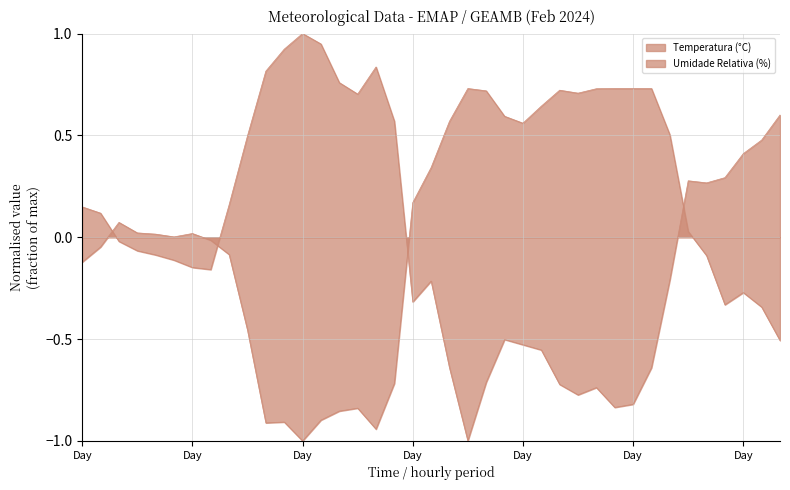

Does the chart have visible grid lines?

Yes